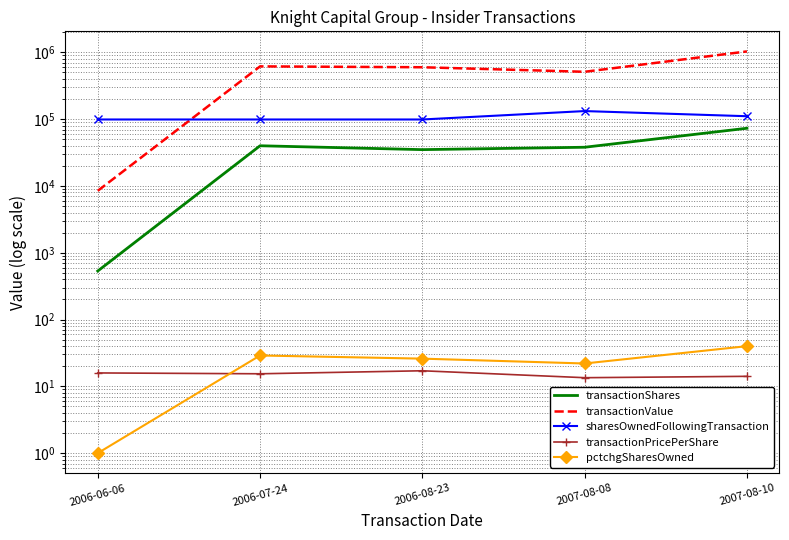

Reading right to left, transcribe all the data shown in this chart.

transactionShares: 73152.0	38000.0	35000.0	40000.0	533.0
transactionValue: 1033814.0	512309.0	599095.0	617264.0	8467.0
sharesOwnedFollowingTransaction: 110747.0	132232.0	98963.0	98963.0	98963.0
transactionPricePerShare: 14.1	13.5	17.1	15.4	15.9
pctchgSharesOwned: 40.0	22.0	26.0	29.0	1.0